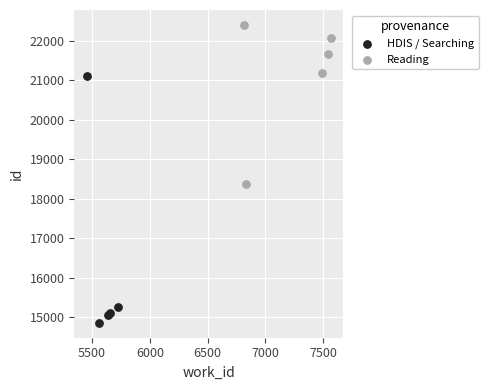

Which series reaches the minimum Y coordinate?

HDIS / Searching